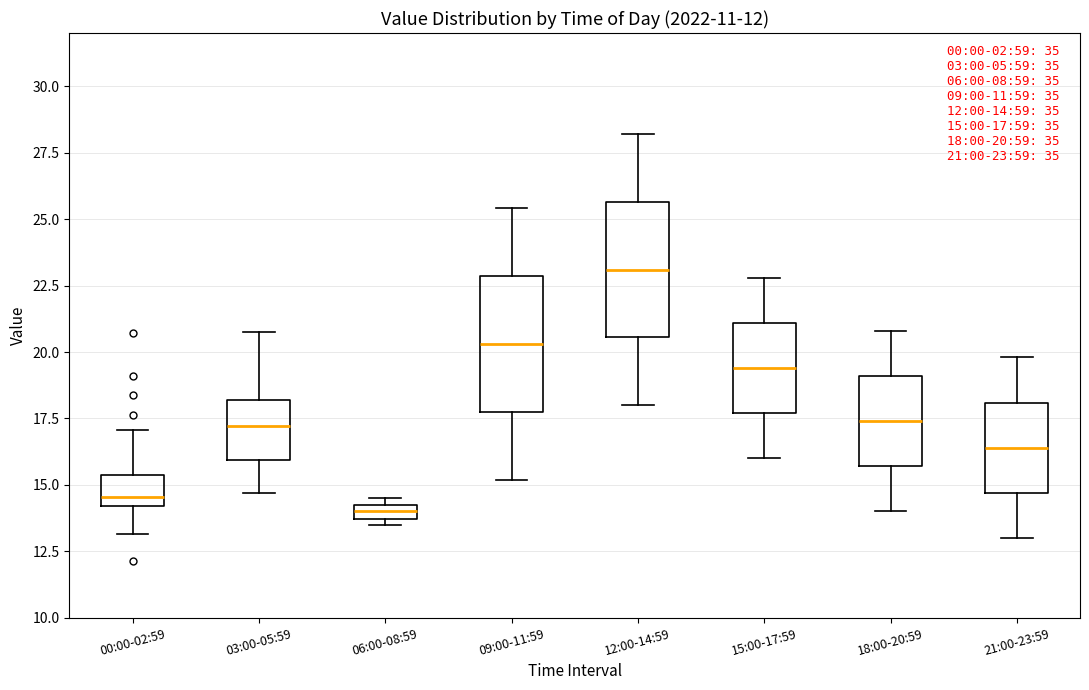

Which box has the highest median line?

12:00-14:59